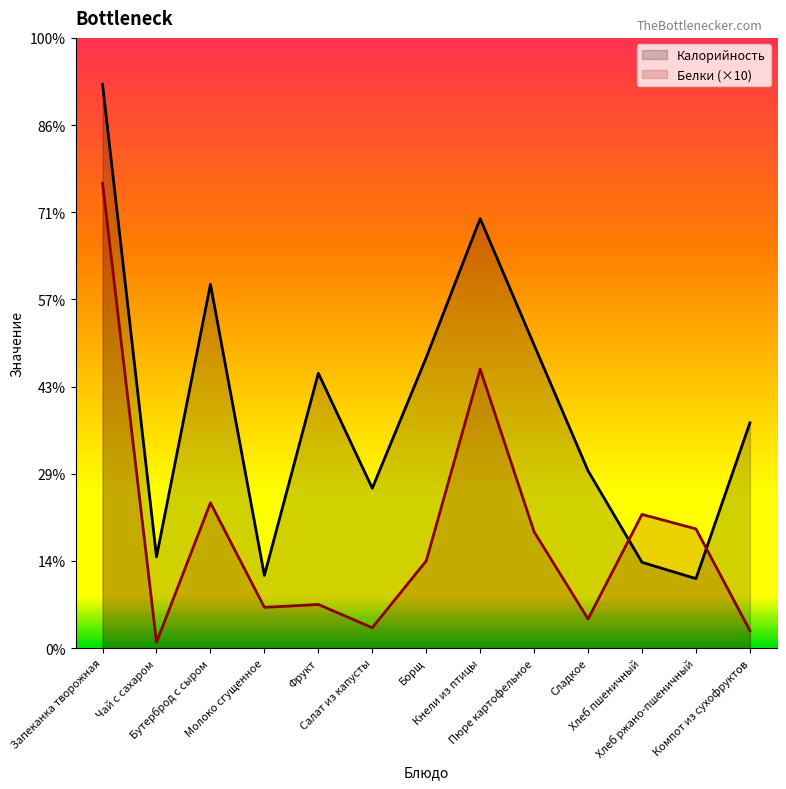

Is it true that Калорийность equals 125.2 at Бутерброд с сыром?

True